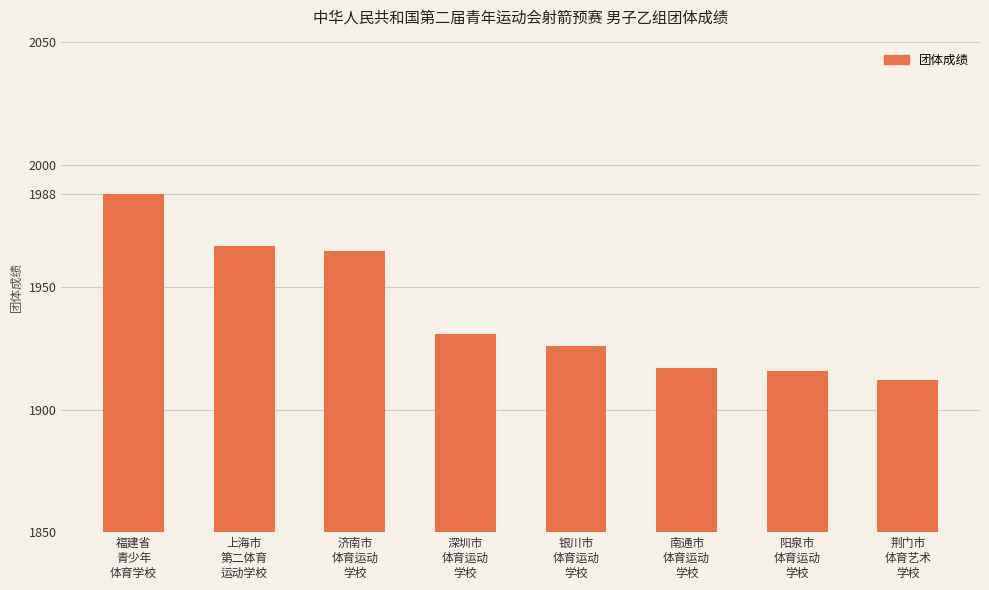

What is the change in value from 上海市
第二体育
运动学校 to 深圳市
体育运动
学校?

-36